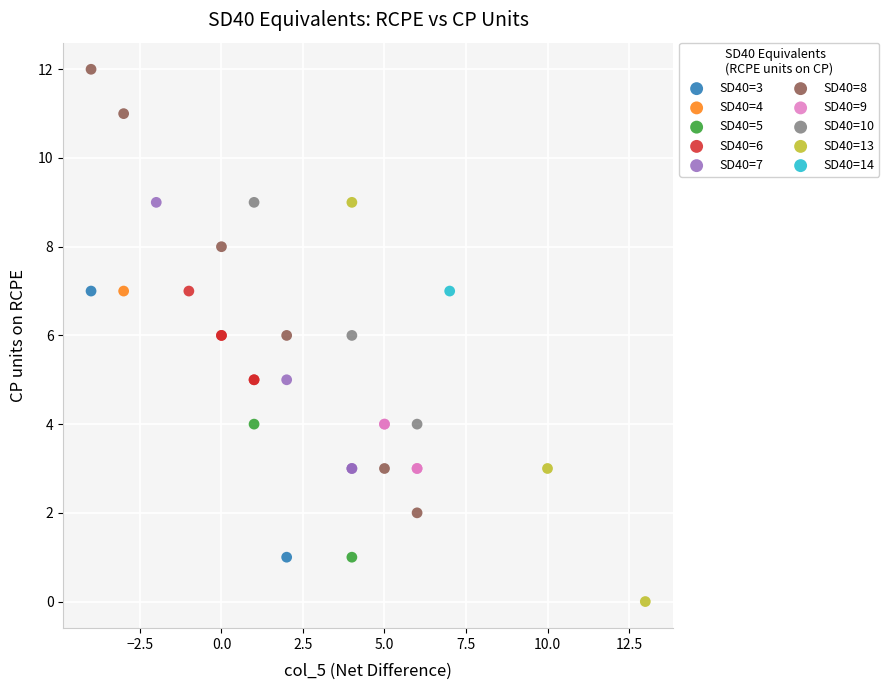

What are all the series names shown in the legend?

SD40=3, SD40=4, SD40=5, SD40=6, SD40=7, SD40=8, SD40=9, SD40=10, SD40=13, SD40=14